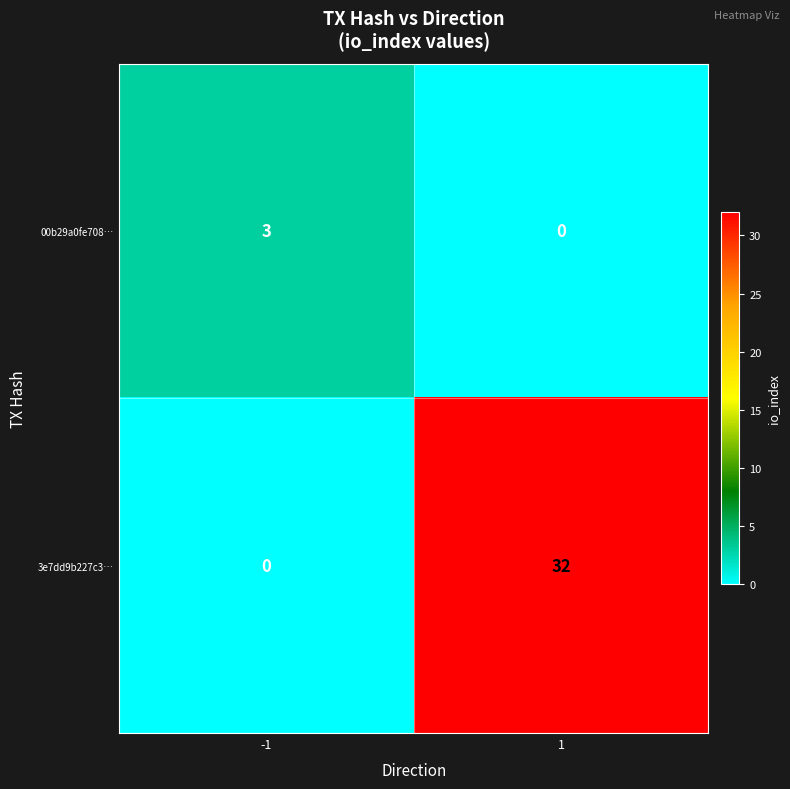

What is the sum of the 3e7dd9b227c3… values at 1 and -1?

32